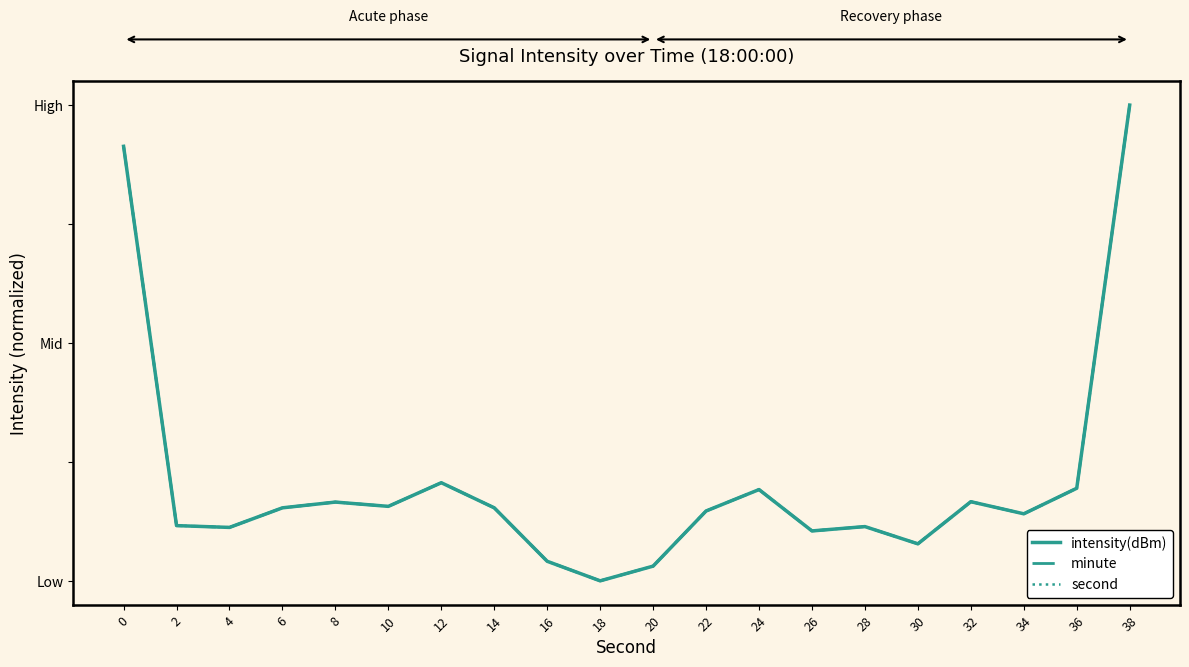

What is the highest value of the minute series?

1.0